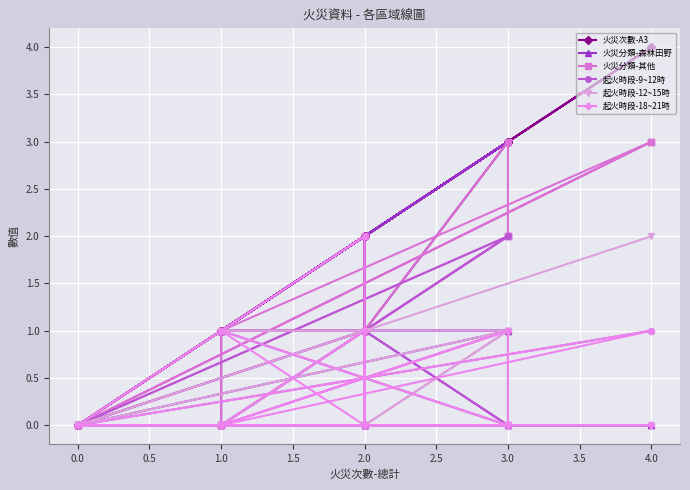

Reading left to right, extract all data points from this chart.

火災次數-A3: 4	0	2	1	2	1	4	0	1	1	3	3	1	0	3	1	2	3	1	3
火災分類-森林田野: 0	0	0	0	0	0	0	0	0	1	0	0	0	0	1	1	2	3	1	1
火災分類-其他: 3	0	2	1	1	1	3	0	1	0	2	3	1	0	2	0	0	0	0	2
起火時段-9~12時: 1	0	0	0	0	0	0	0	0	0	0	0	1	0	2	0	1	0	0	1
起火時段-12~15時: 2	0	0	0	1	0	0	0	0	0	0	1	0	0	1	0	0	1	1	0
起火時段-18~21時: 0	0	2	0	1	0	1	0	0	0	1	0	0	0	0	1	0	0	0	1